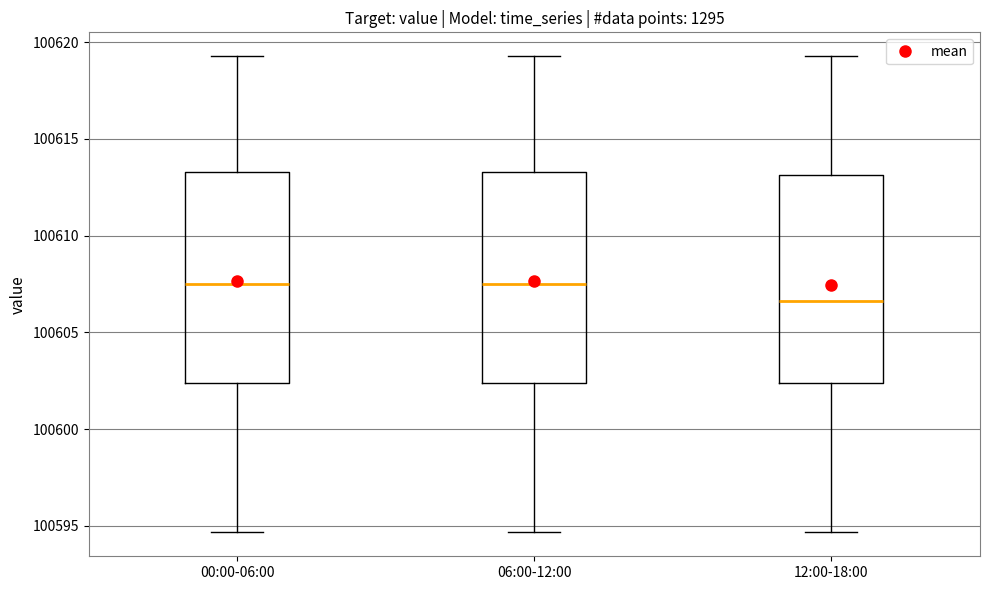

Reading left to right, read every box against the y-axis: the position of its median line, the range the box covers, and the ends of its whiskers. The values are not printed on the chart, so give them approximately, as read against the axis.

00:00-06:00: median 100607.5, box 100602.5 to 100613.5, whiskers 100594.5 to 100619.5
06:00-12:00: median 100607.5, box 100602.5 to 100613.5, whiskers 100594.5 to 100619.5
12:00-18:00: median 100606.5, box 100602.5 to 100613.0, whiskers 100594.5 to 100619.5